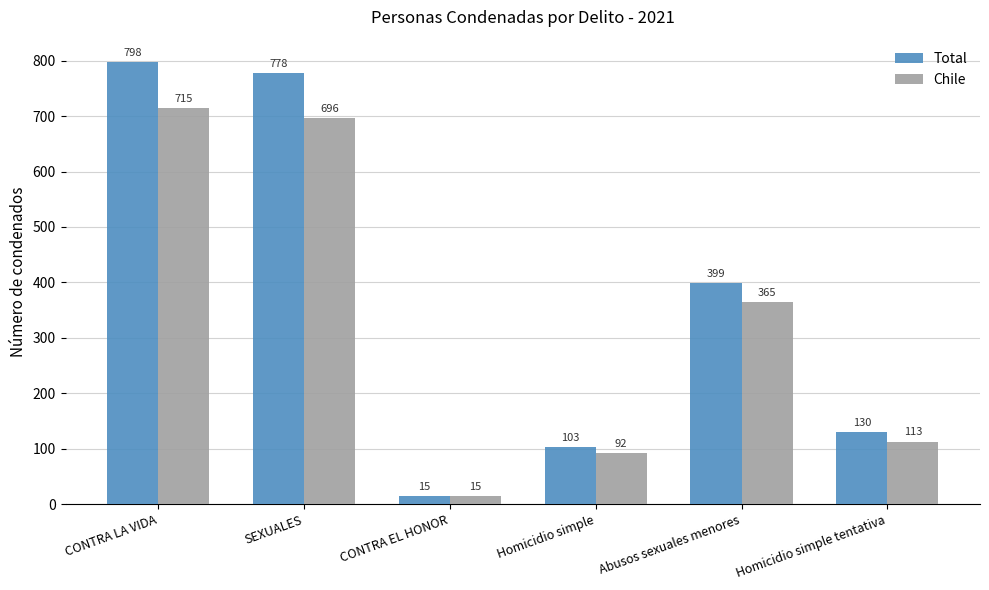

Reading left to right, transcribe all the data shown in this chart.

Total: 798	778	15	103	399	130
Chile: 715	696	15	92	365	113